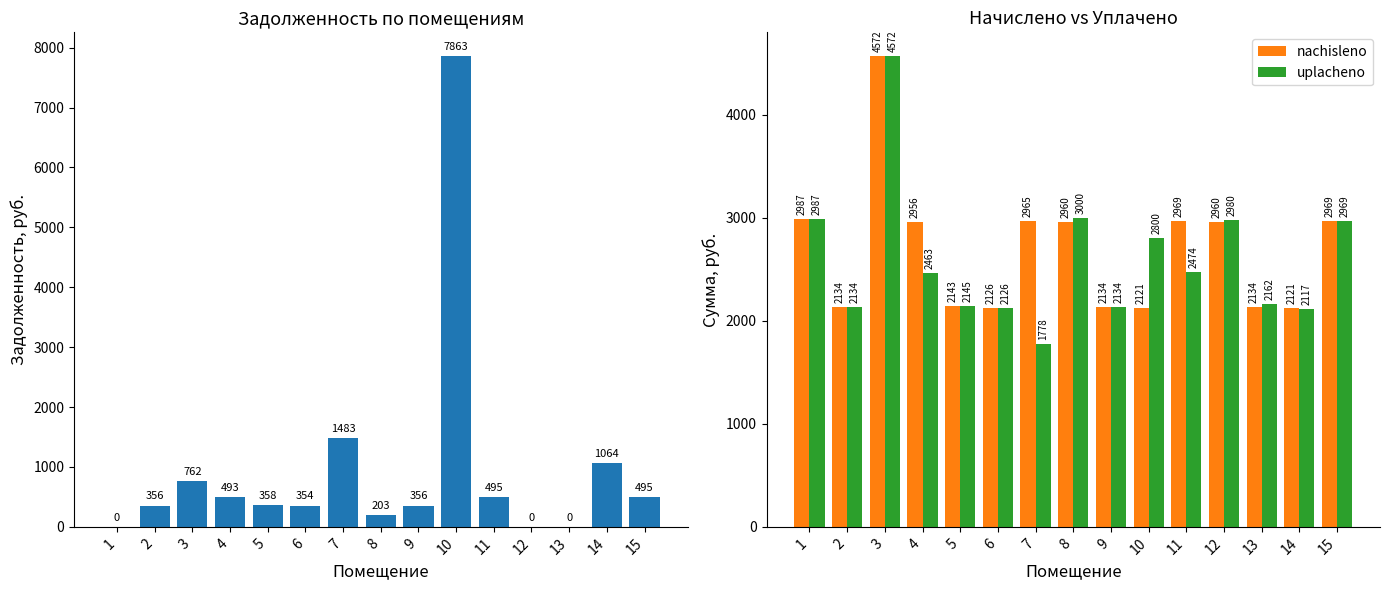

At how many categories does at least one series exceed 4810?

1